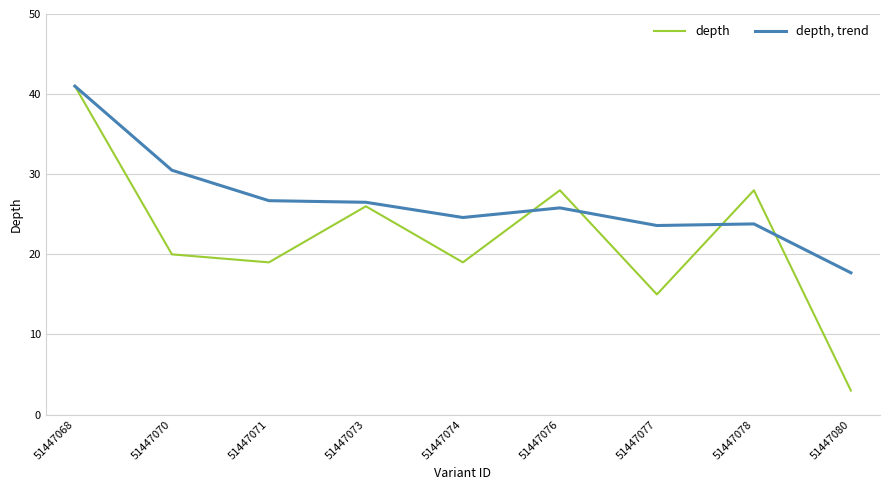

List the series in order of their overall mean, highest first.

depth, trend, depth